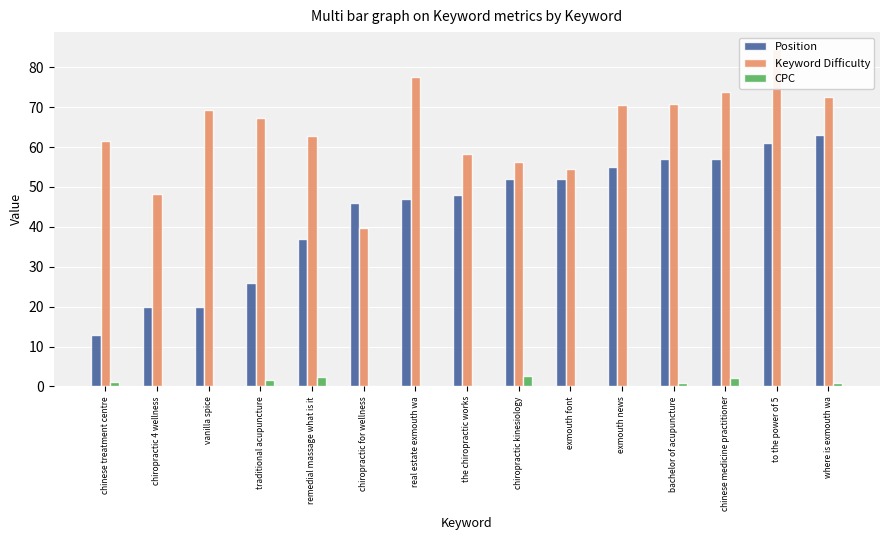

What is the sum of the Keyword Difficulty values at remedial massage what is it and where is exmouth wa?

135.4